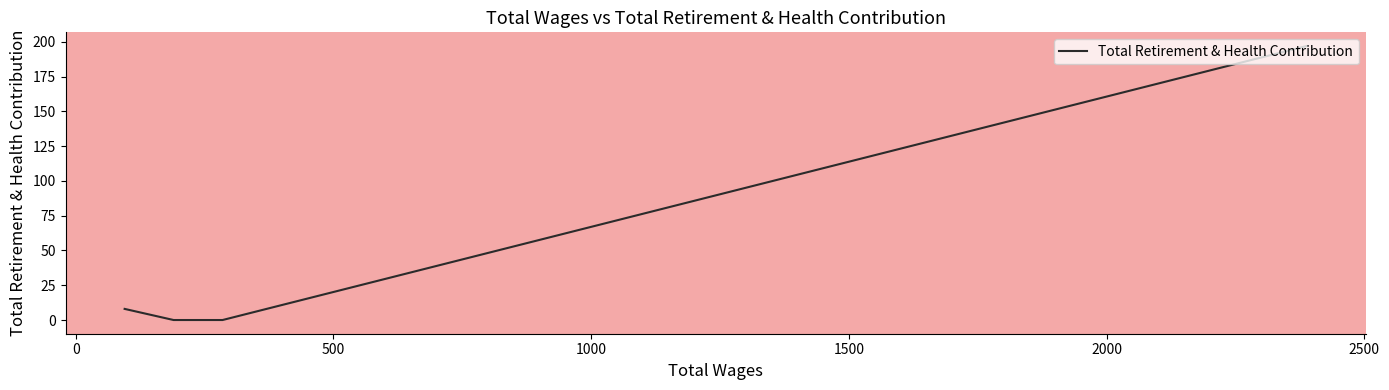

Is it true that the value at 0 is 0?

True